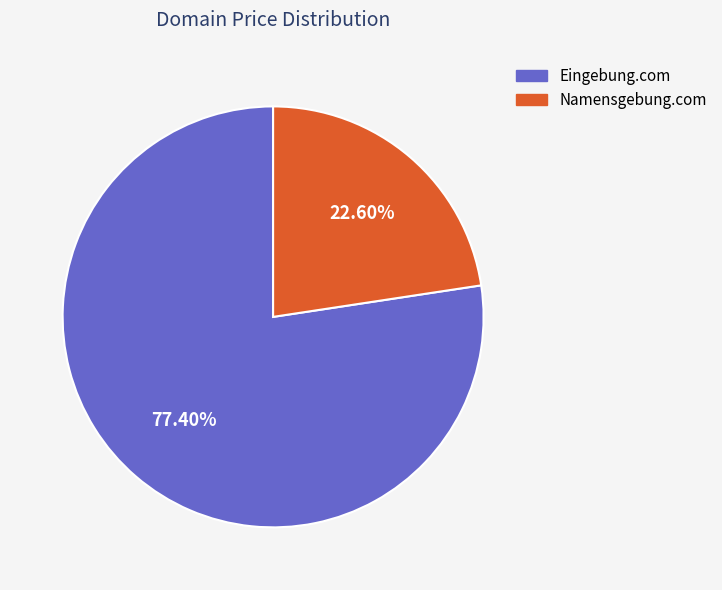

Count the number of slices in the pie.

2